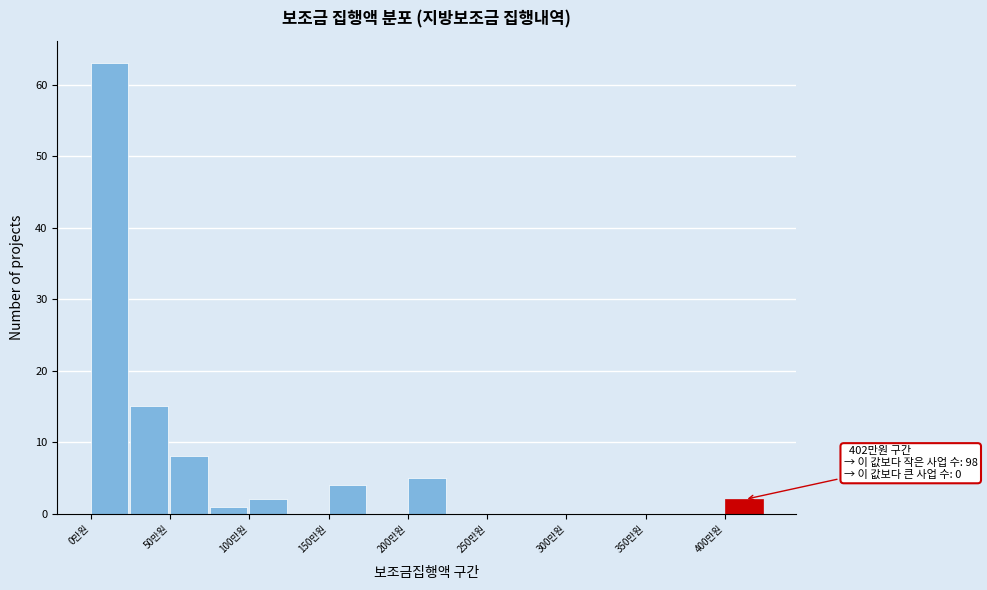

Over which range of the x-axis is the bar tallest?

0 to 25